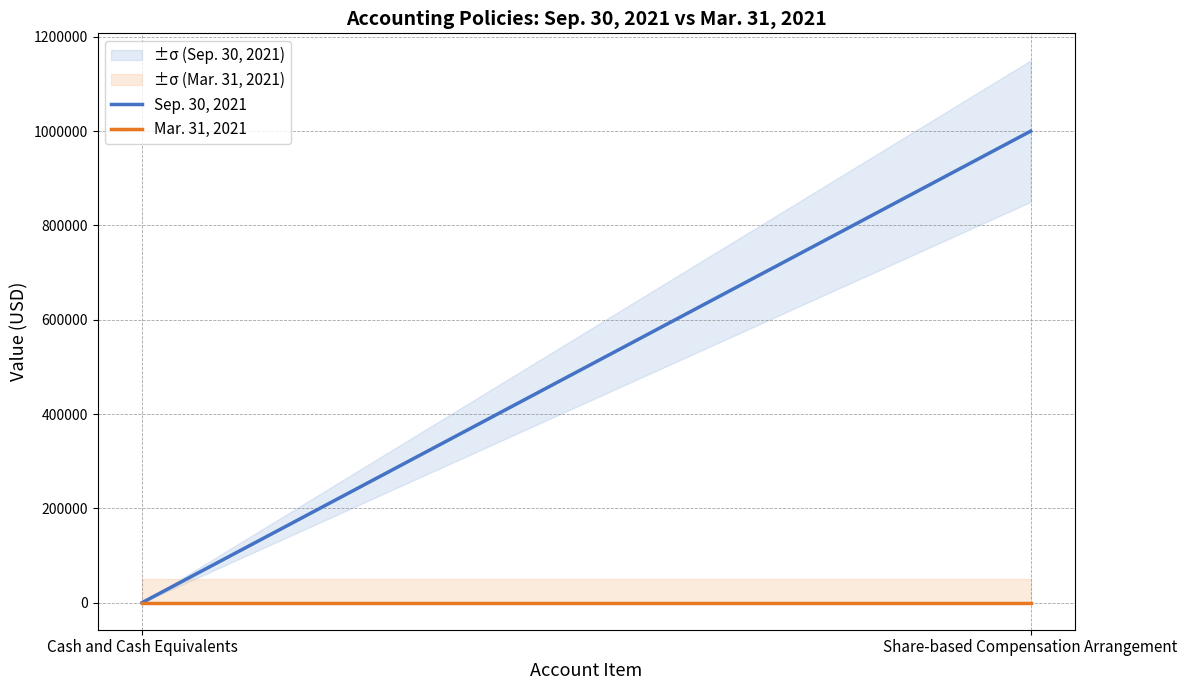

The value of Sep. 30, 2021 at Share-based Compensation Arrangement is 526339. True or false?

False